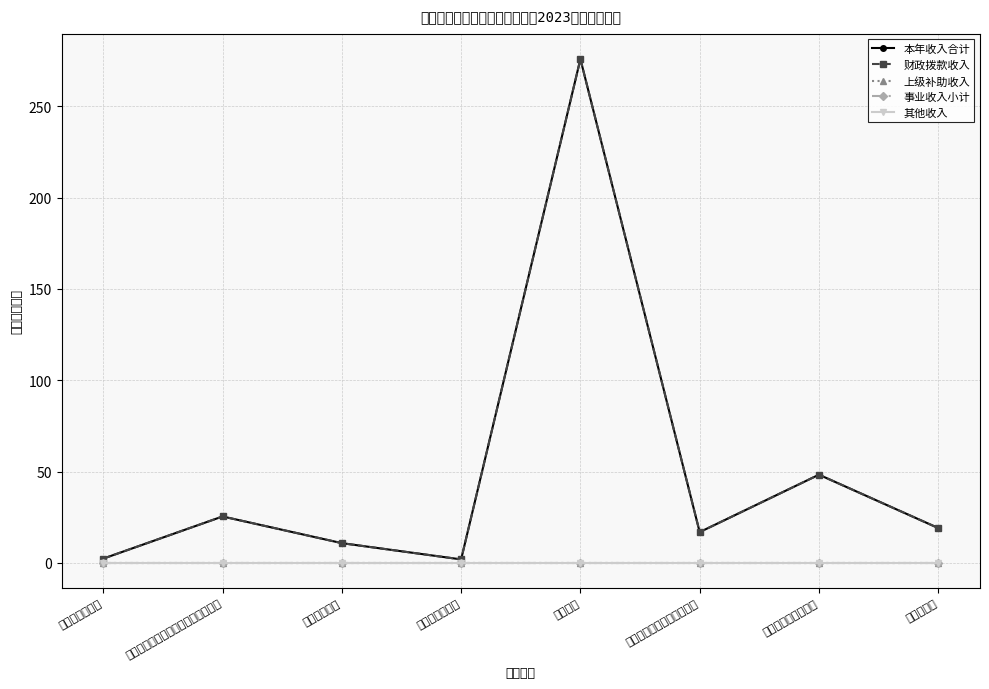

How many data points does each series have?

8